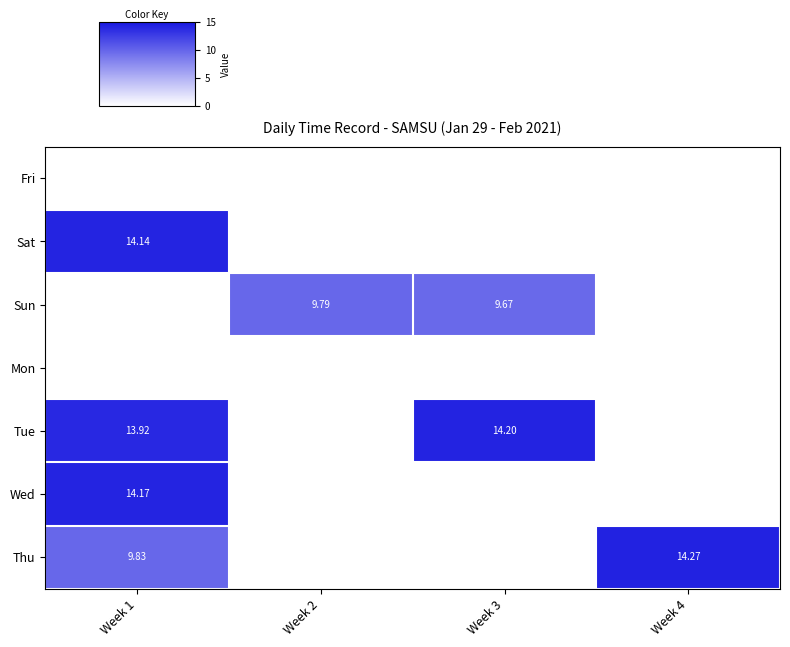

Rank the series by their maximum value, from lowest to highest.

Fri, Mon, Sun, Sat, Wed, Tue, Thu